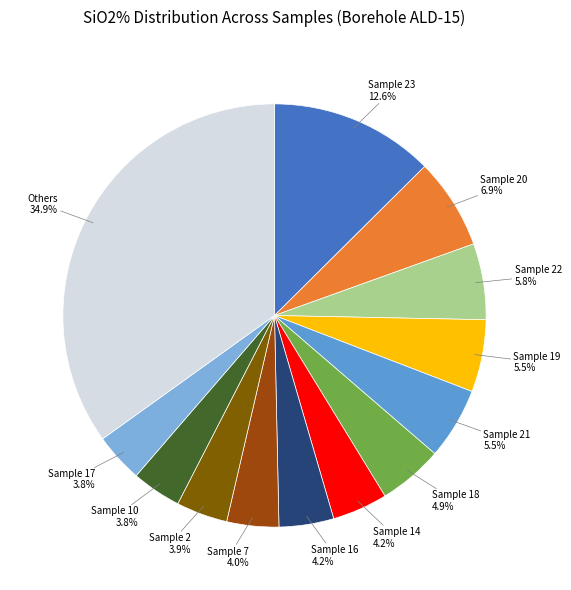

To the nearest percent, what is the difference between the largest and smallest slice percentages?

31%